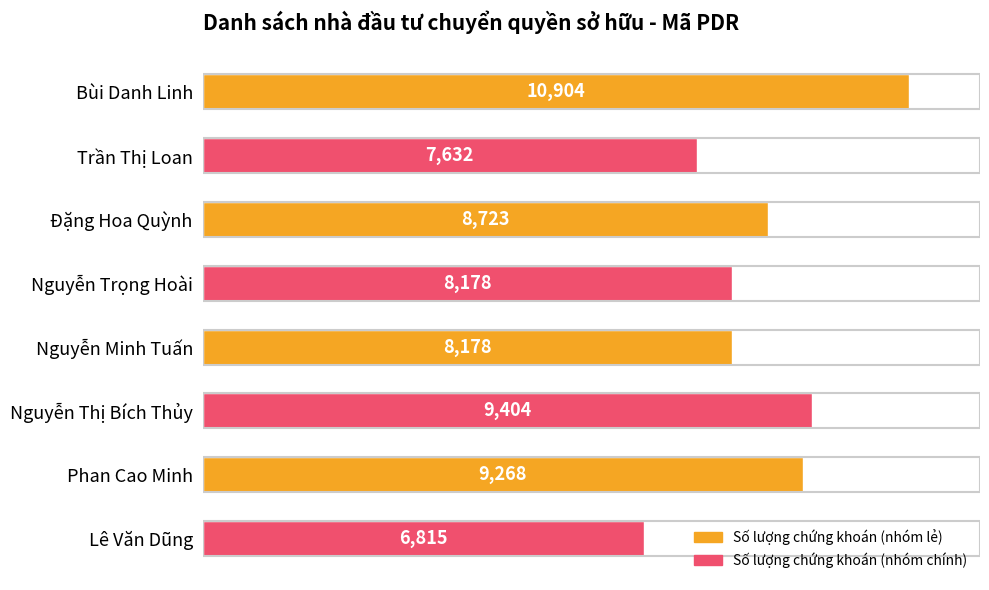

What is the average value?

8638